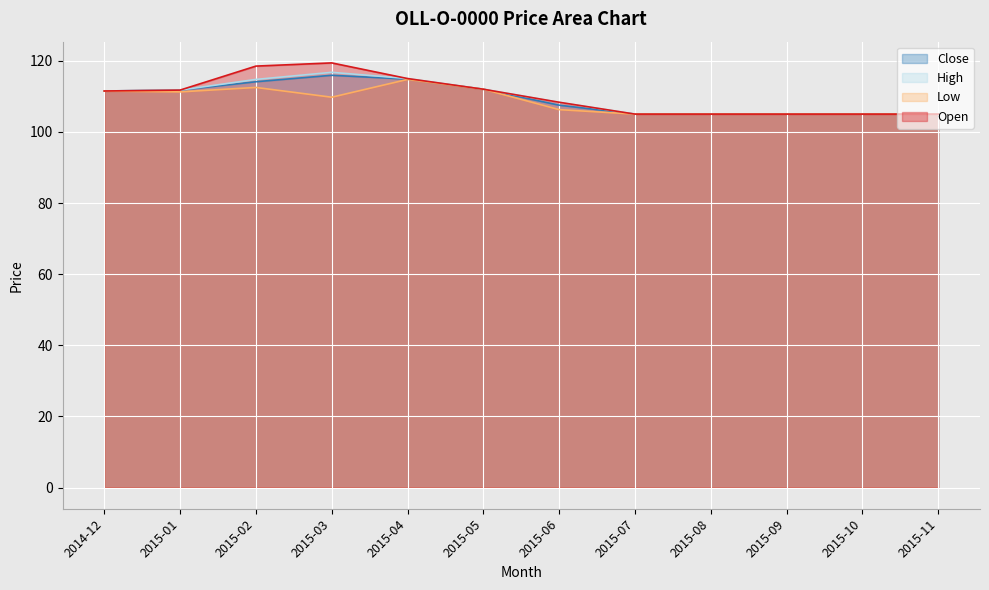

What is the sum of the High values at 2015-11 and 2015-08?

210.0